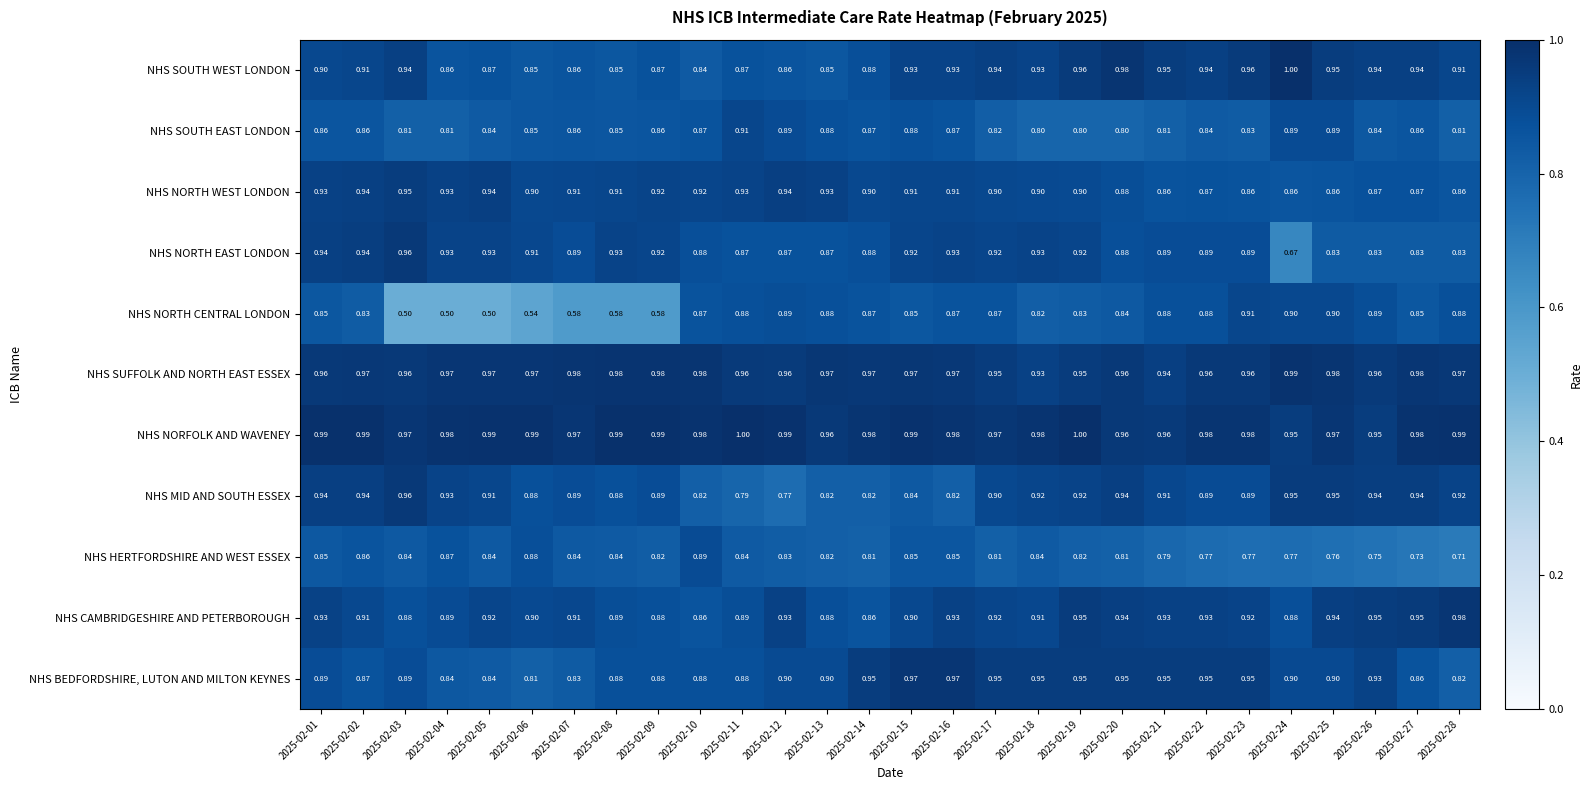

Which series has the largest total across all categories?

NHS NORFOLK AND WAVENEY